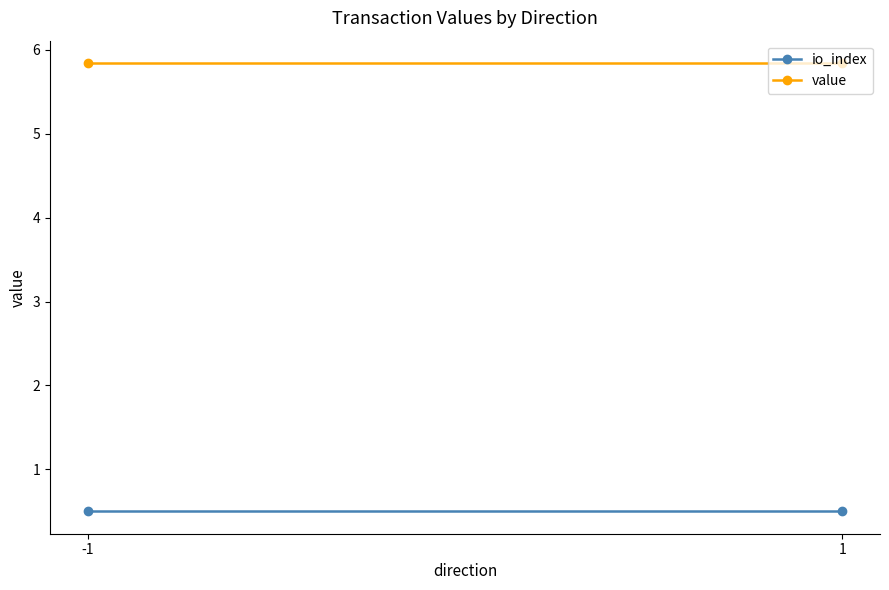

What is the total value across all series at -1?

6.3